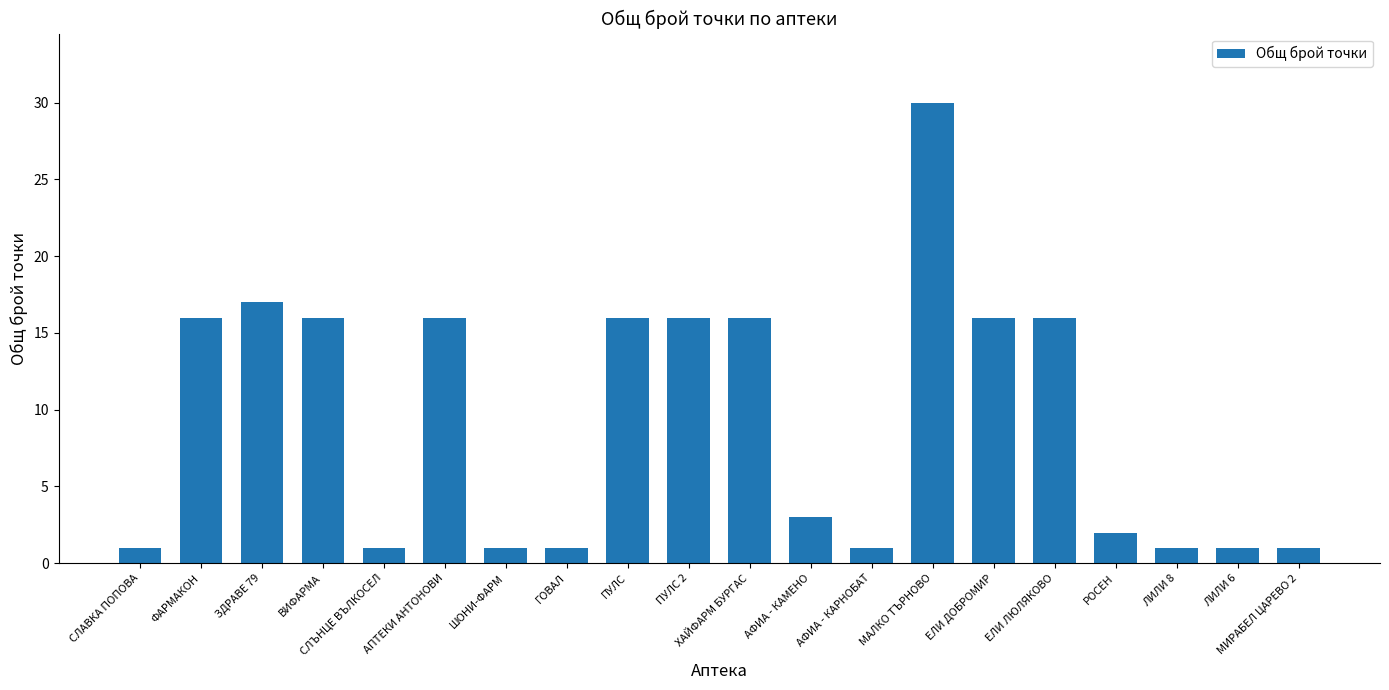

Between ФАРМАКОН and МИРАБЕЛ ЦАРЕВО 2, which is larger?

ФАРМАКОН